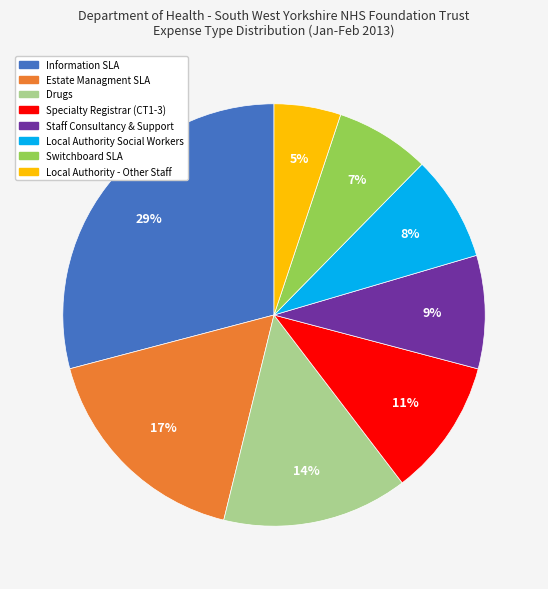

How many slices are in this pie chart?

8